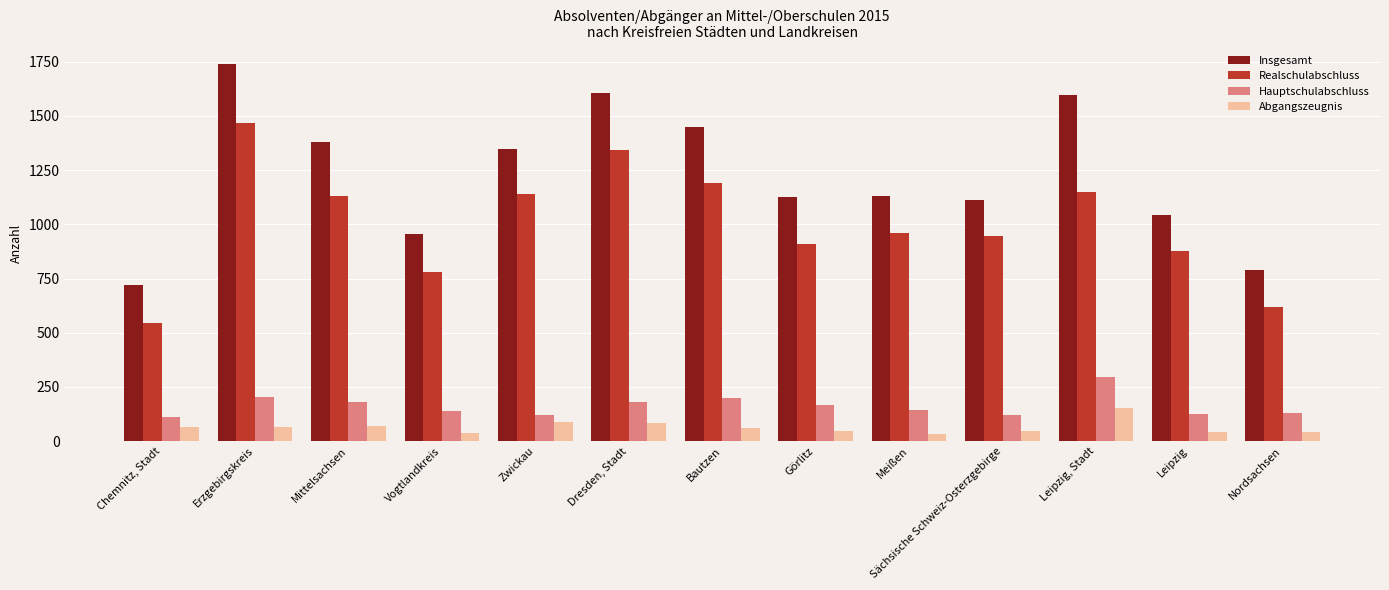

List the series in order of their peak value, highest first.

Insgesamt, Realschulabschluss, Hauptschulabschluss, Abgangszeugnis